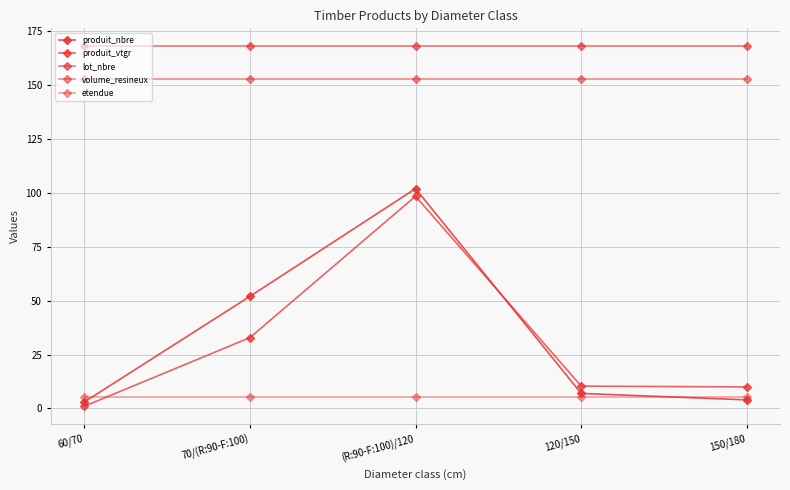

How many data points does each series have?

5